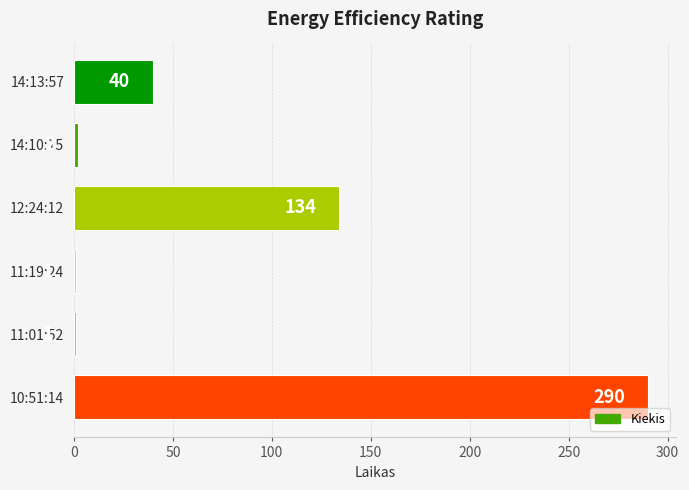

How many values are below 40?

3